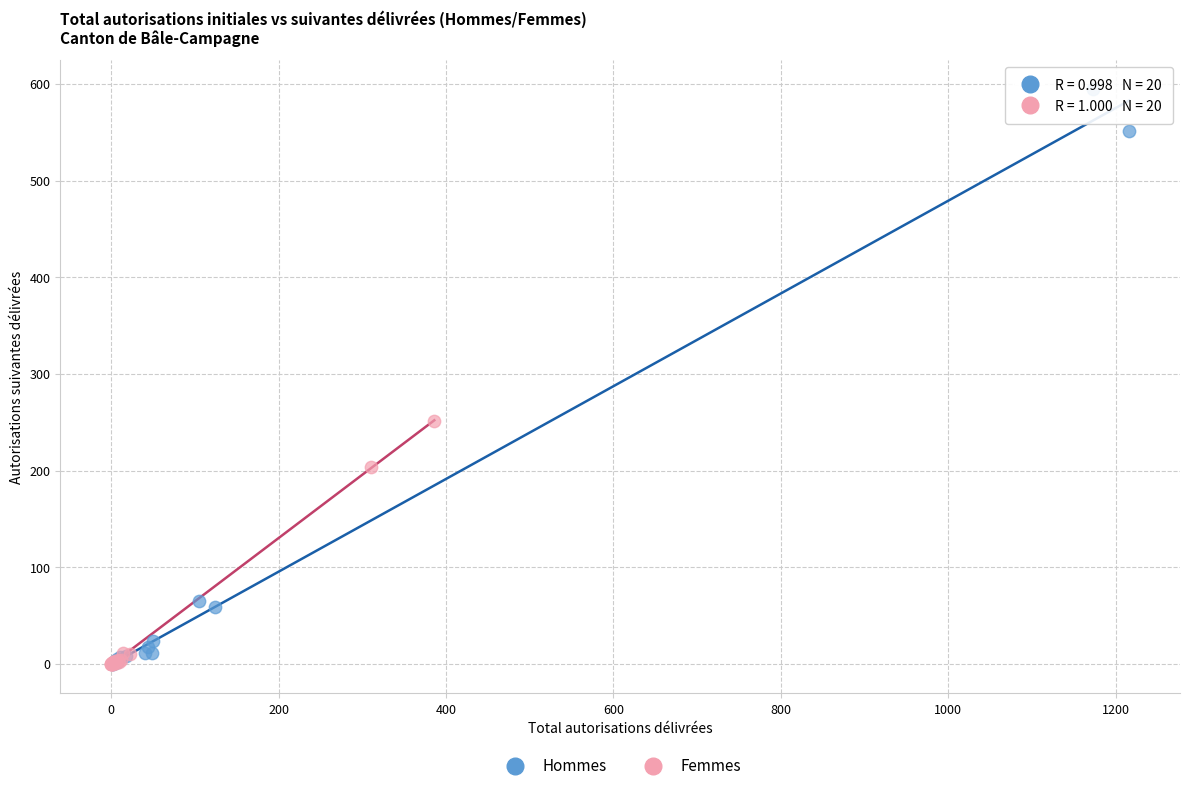

Which series contains the highest Y value?

Hommes